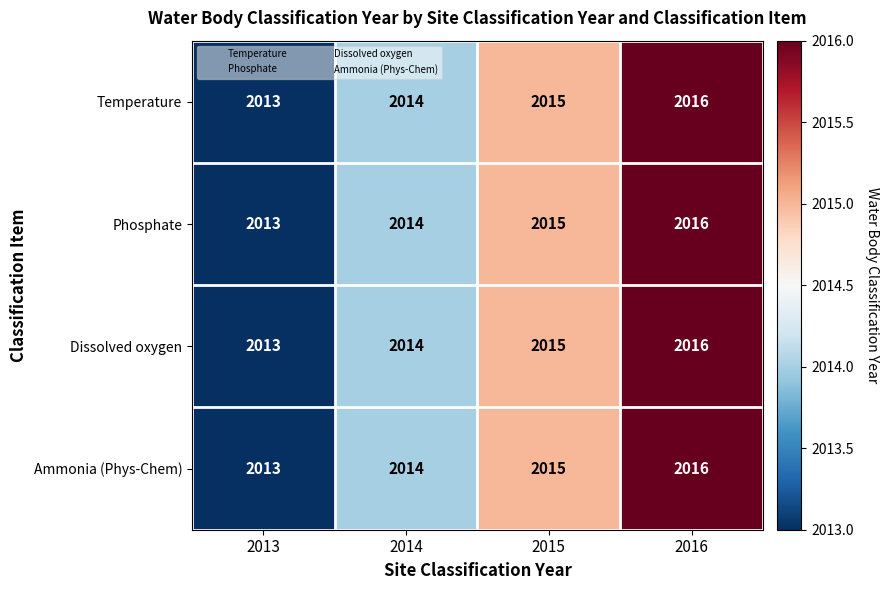

Which label corresponds to the largest value in the chart?

2016